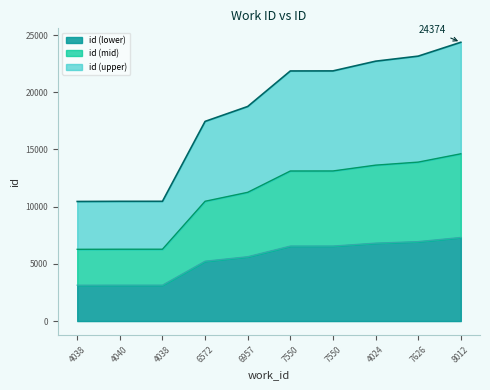

Is it true that the value at 7626 is 31912?

False